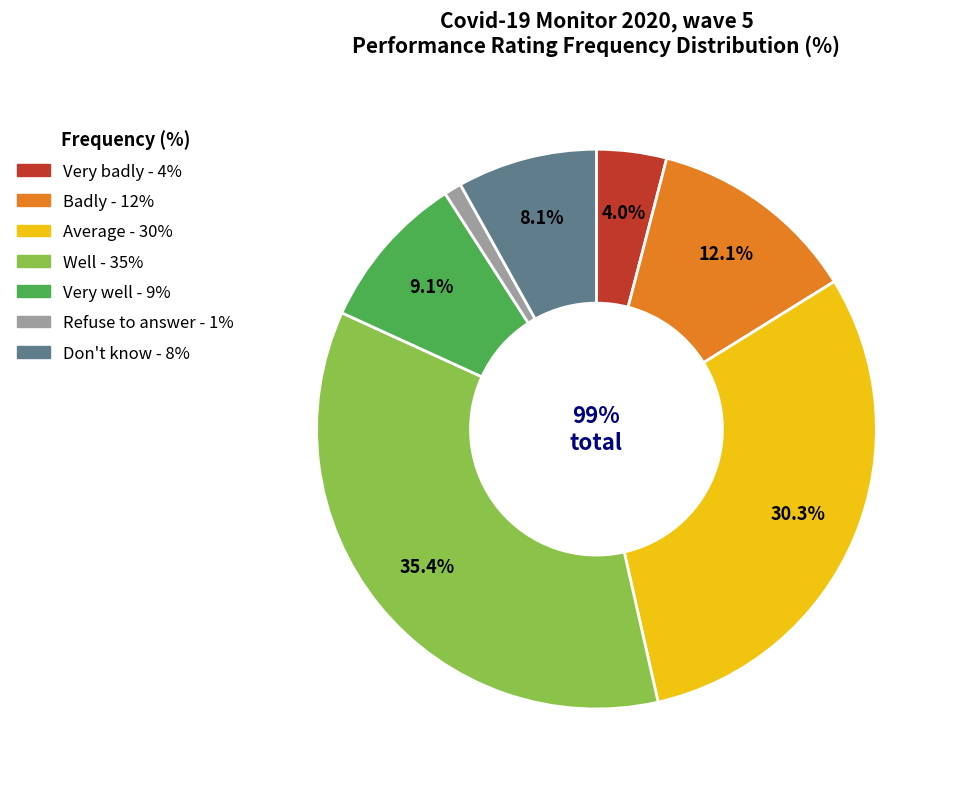

Is there any slice that represents more than half of the pie?

No